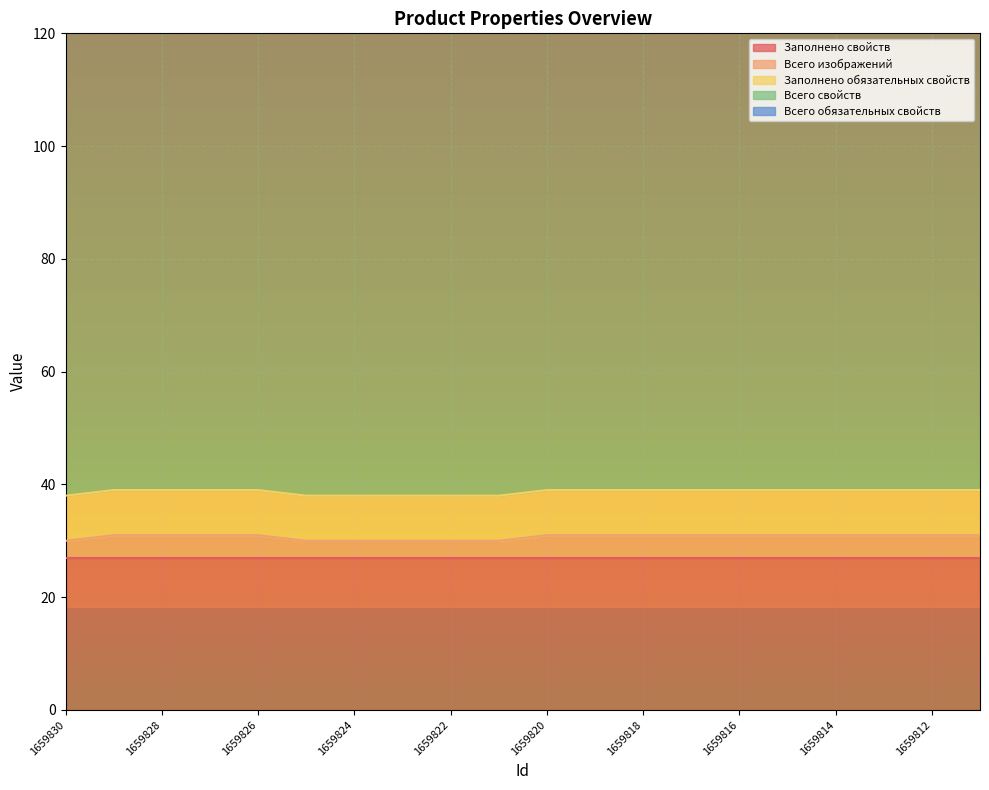

How many lines are shown in the chart?

5